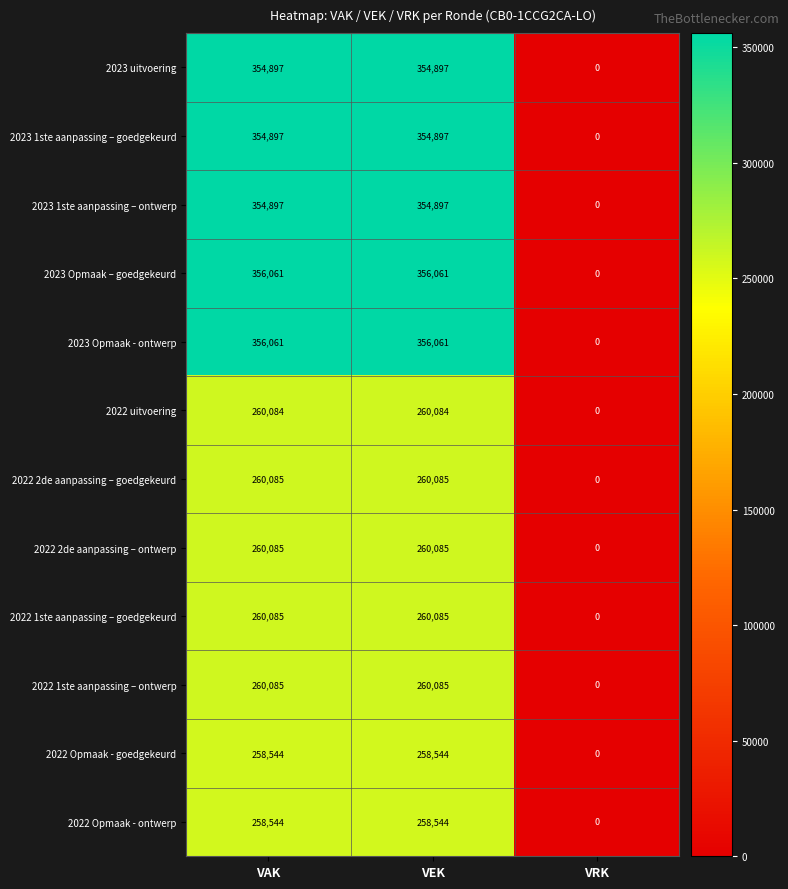

What is the difference between the second highest and minimum values in the 2023 1ste aanpassing – goedgekeurd series?

354897